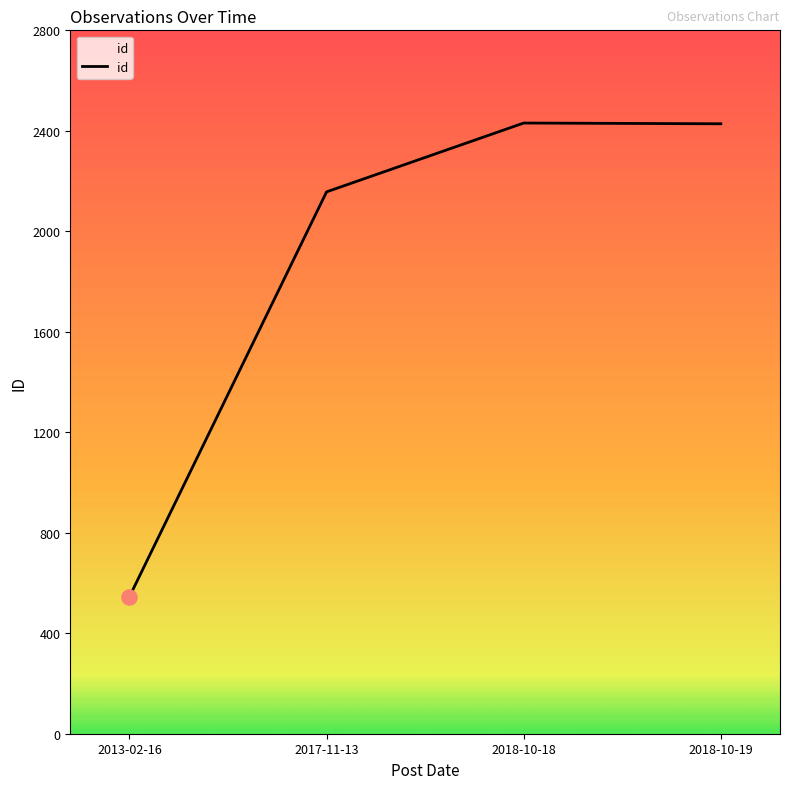

What is the change in value from 2017-11-13 to 2018-10-18?

+274